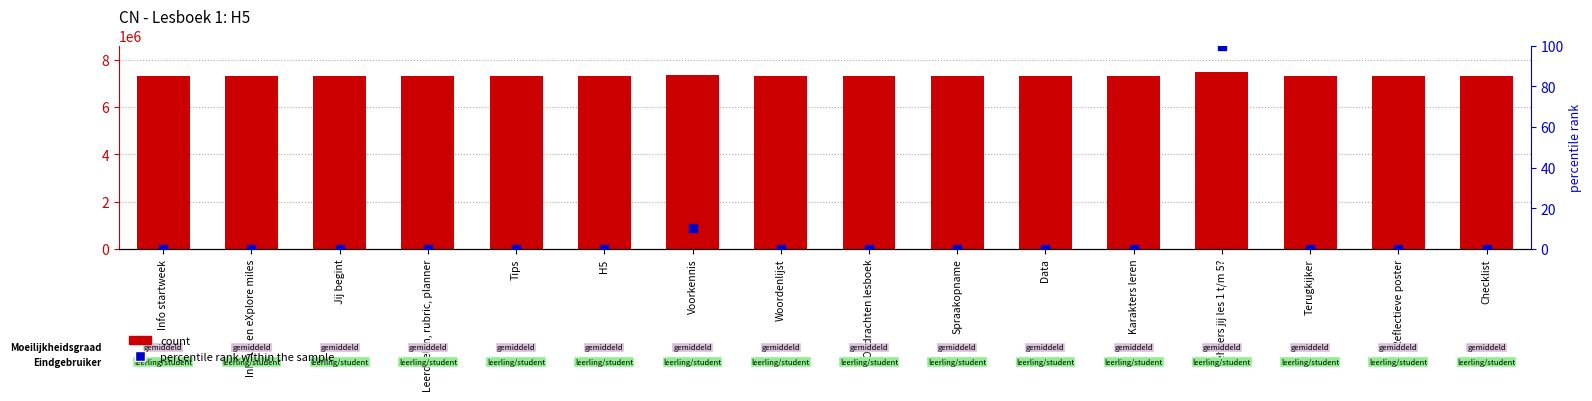

At which category is the sum across all series the highest?

Beheers jij les 1 t/m 5?